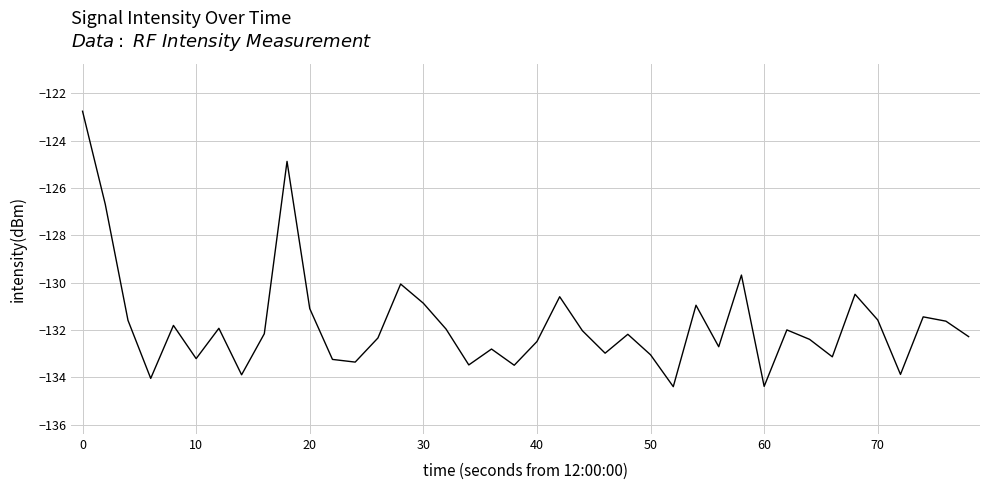

What is the greatest value displayed?

-122.8